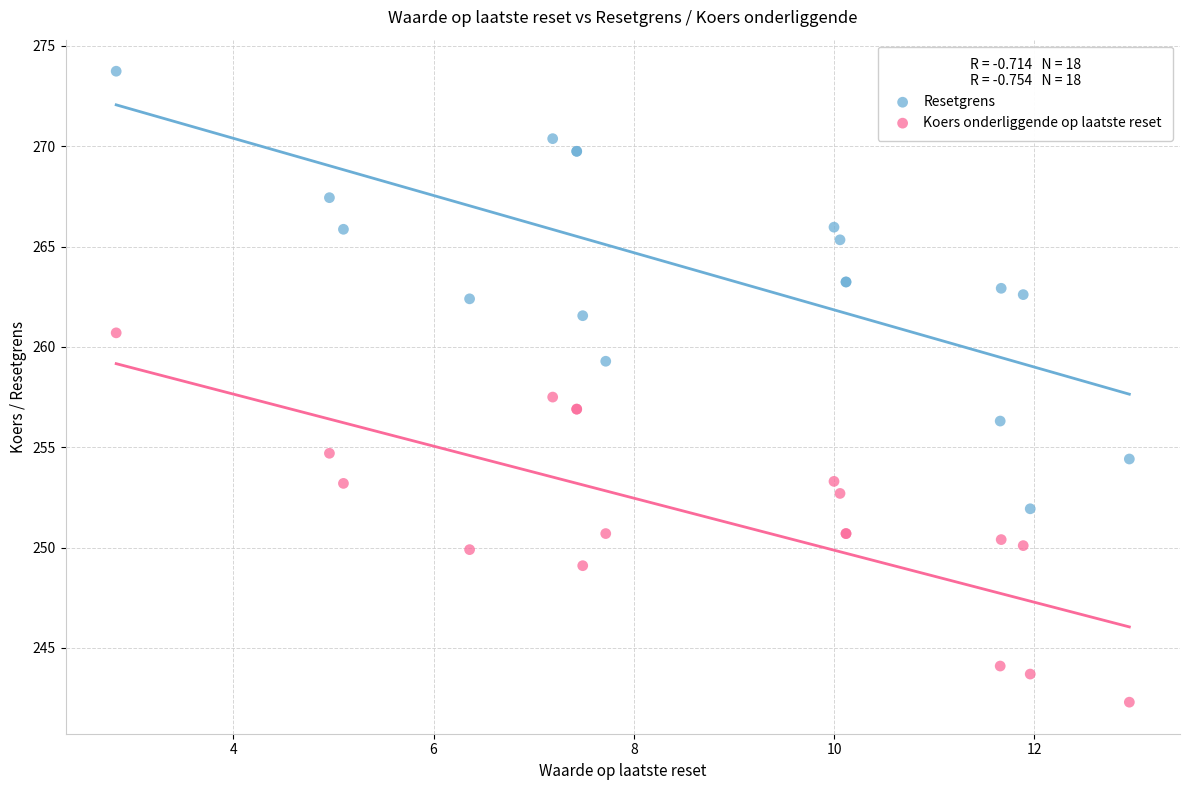

What are all the series names shown in the legend?

Resetgrens, Koers onderliggende op laatste reset